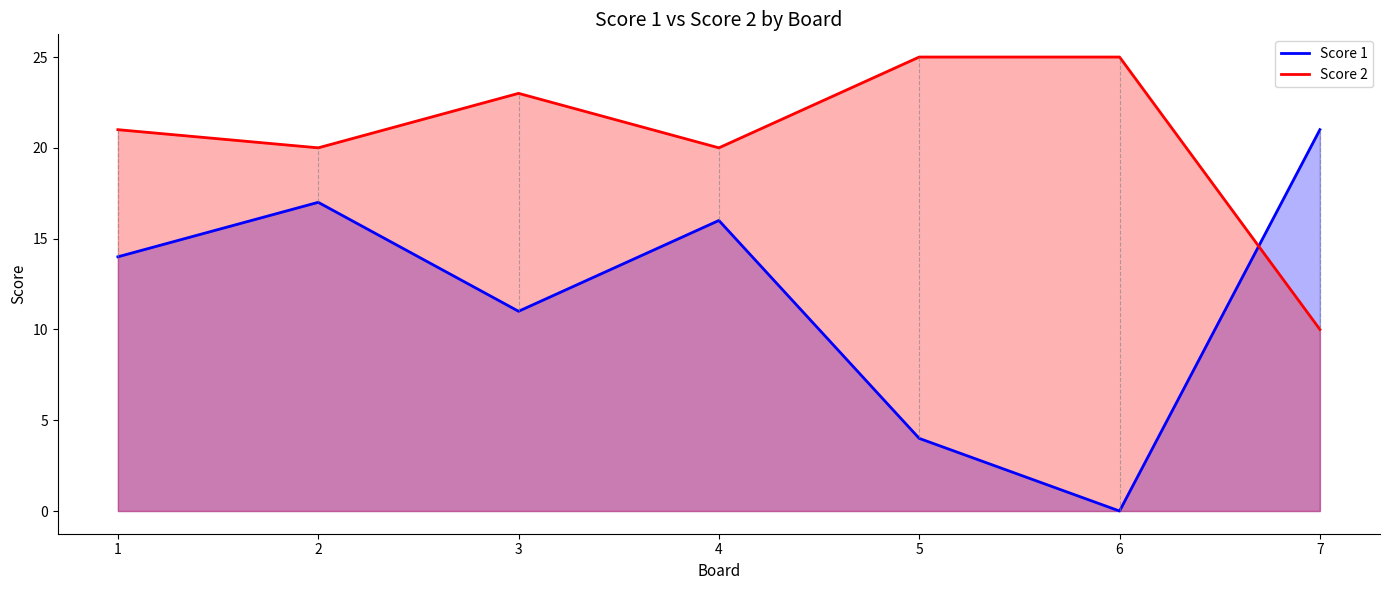

List the series in order of their peak value, highest first.

Score 2, Score 1